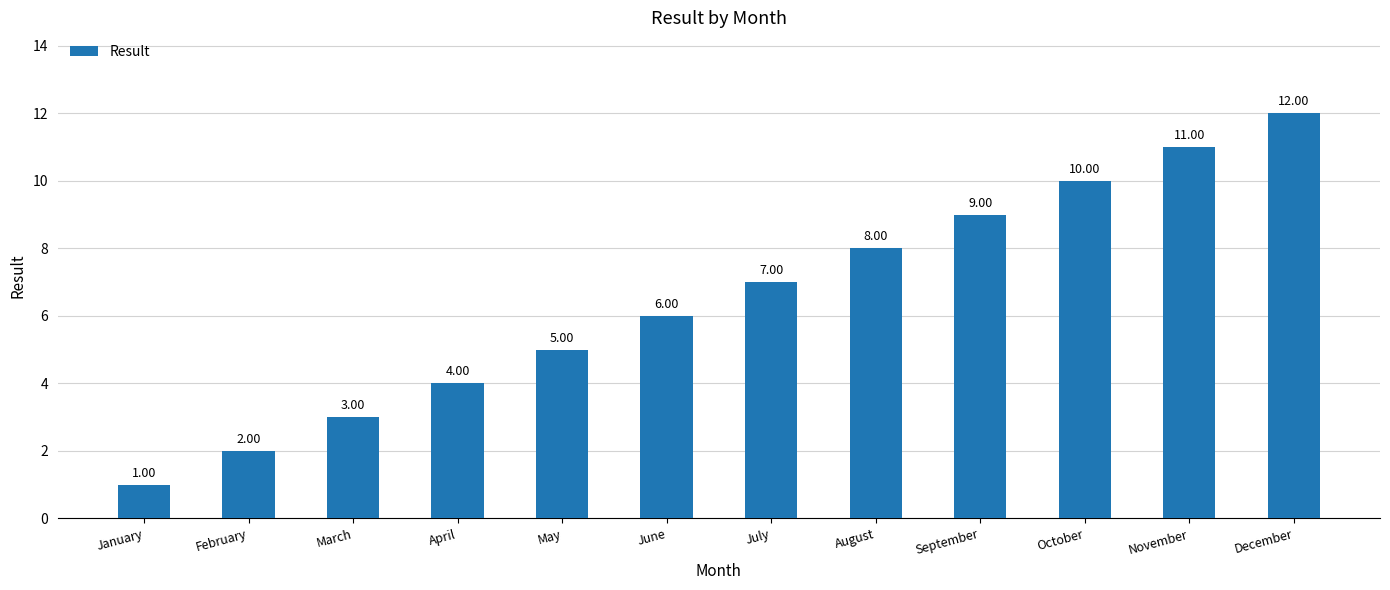

At which label is the value closest to 6?

June